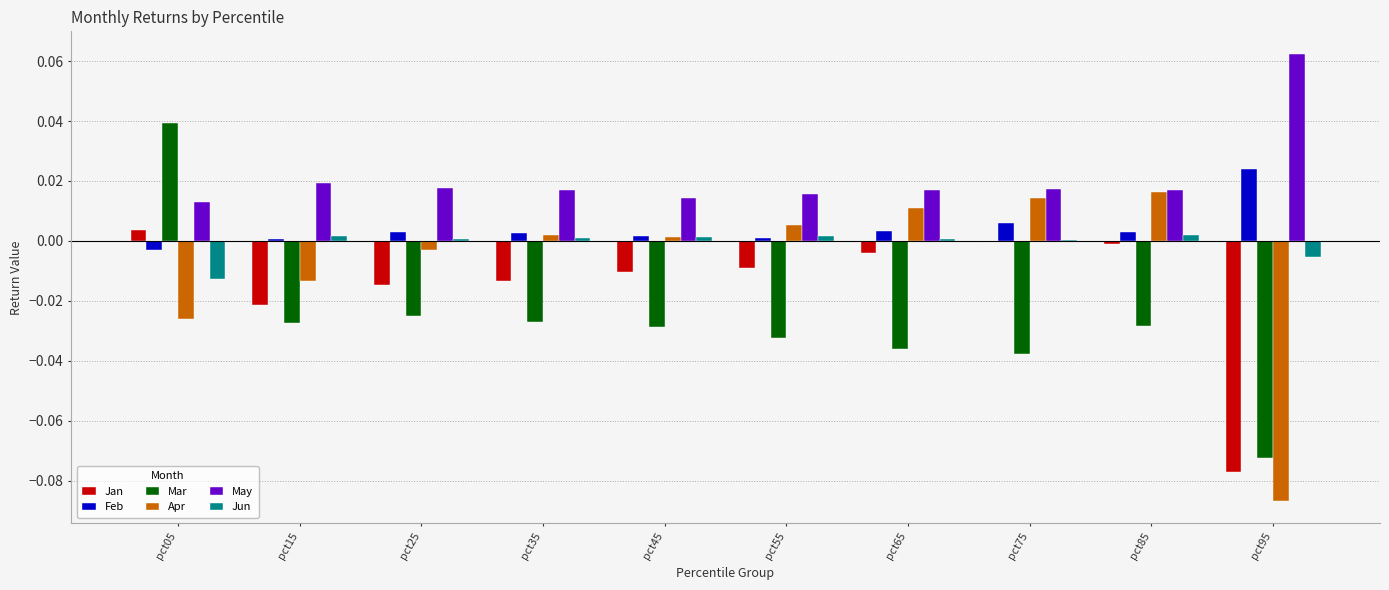

Is the value of Mar at pct25 greater than the value of Apr at pct25?

No